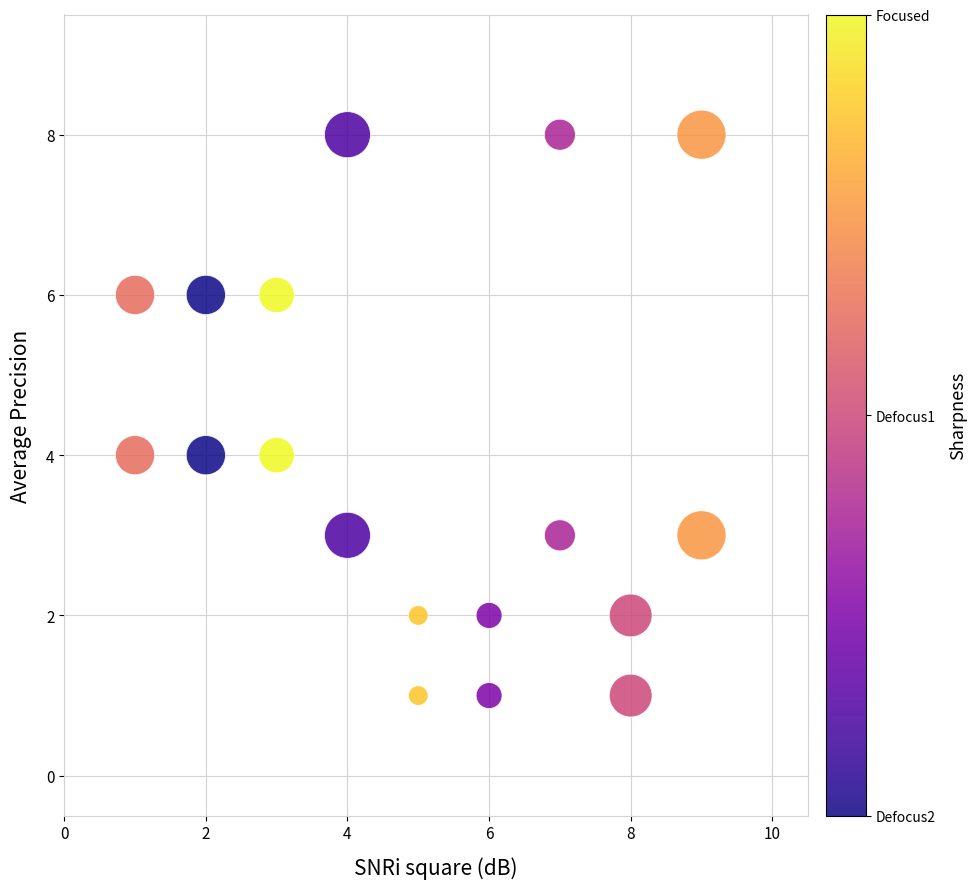

What is the range of Y values (max minus min)?

7